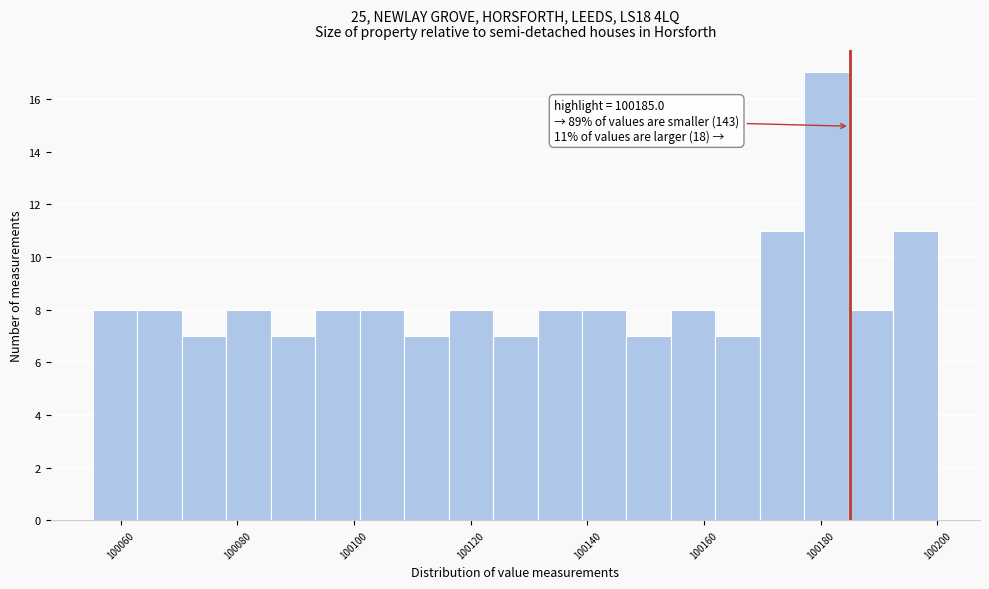

Read against the x-axis, roughly where is the centre of the tallest bar?

100182